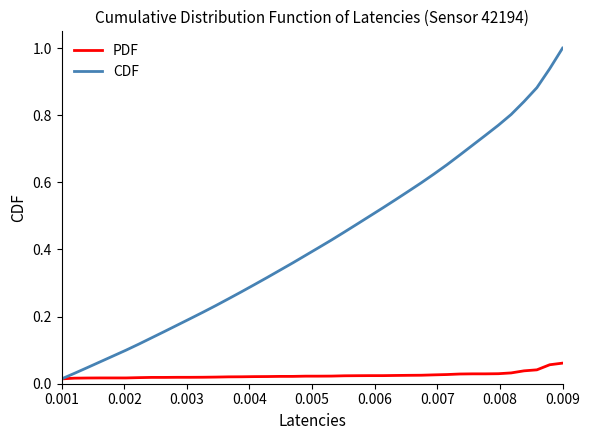

List the series in order of their overall mean, highest first.

CDF, PDF